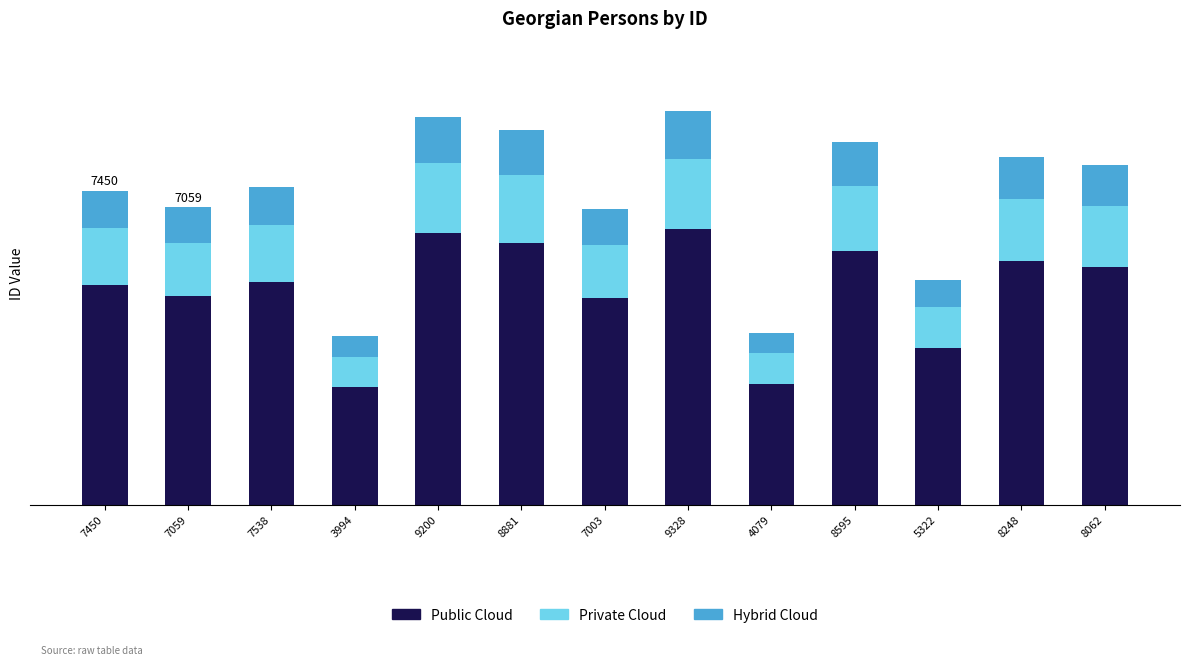

Does the chart contain any negative values?

No